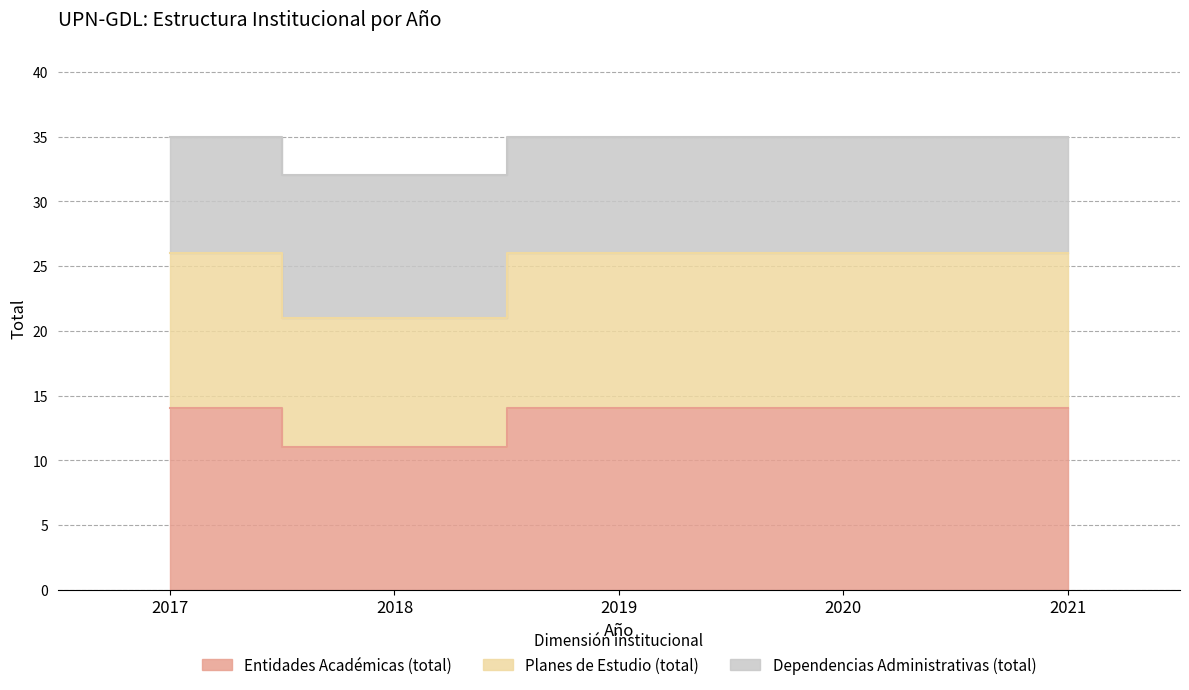

Between 2018 and 2021, which is larger?

2021